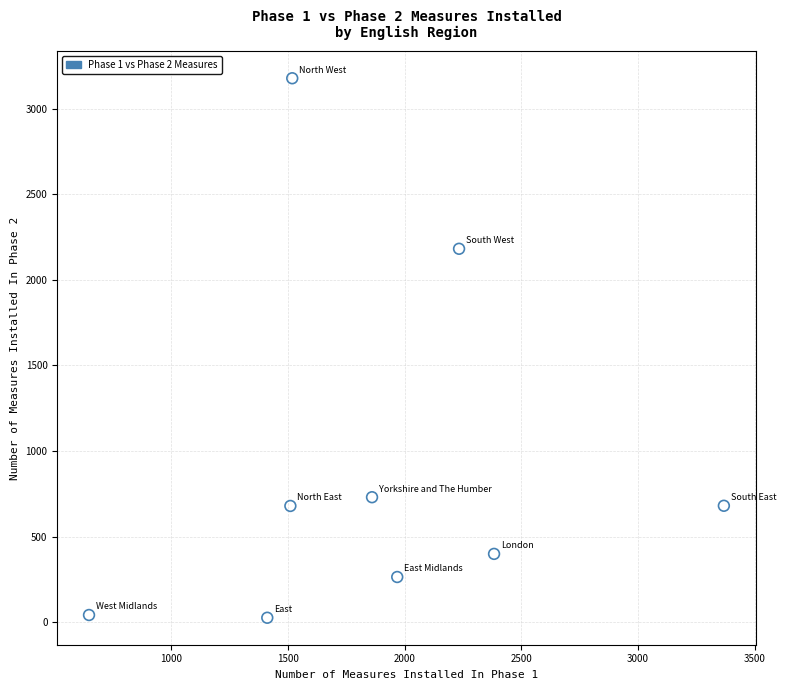

What Y value in the scatter plot is closest to 1601?

2181